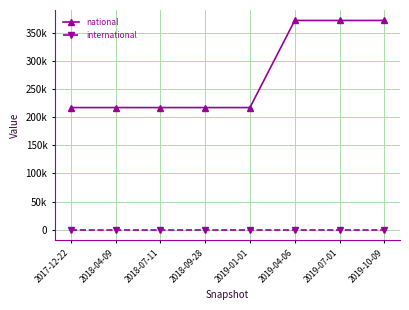

What are all the series names shown in the legend?

national, international